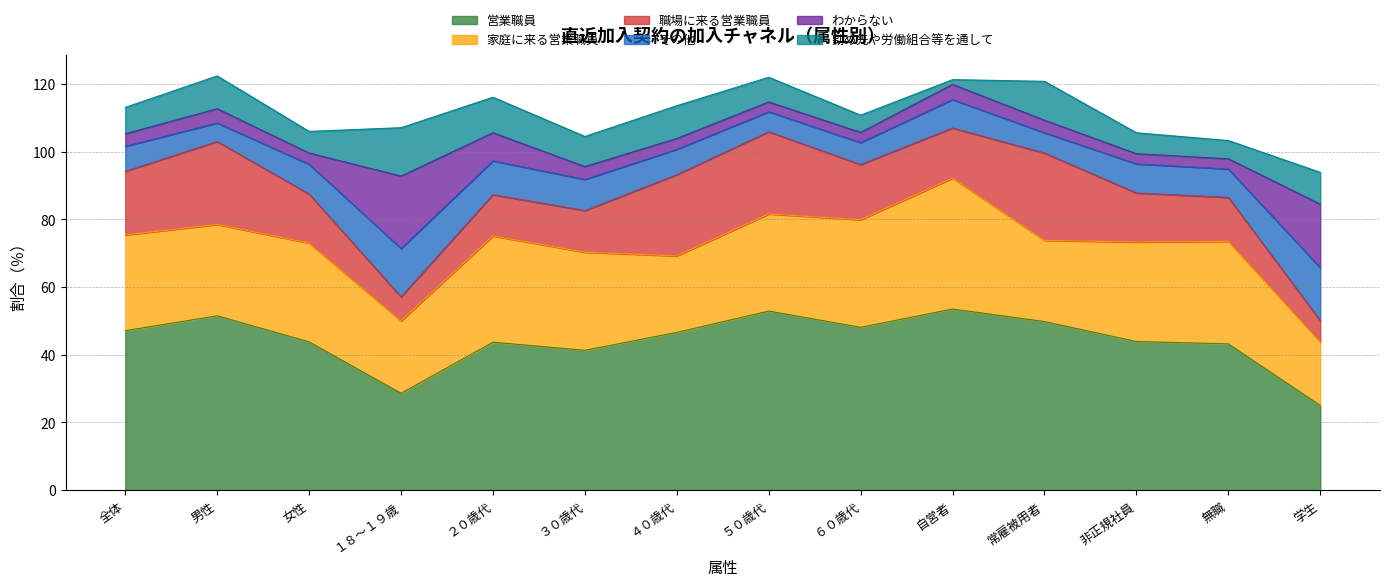

True or false: 家庭に来る営業職員 and 営業職員 cross at least once.

False